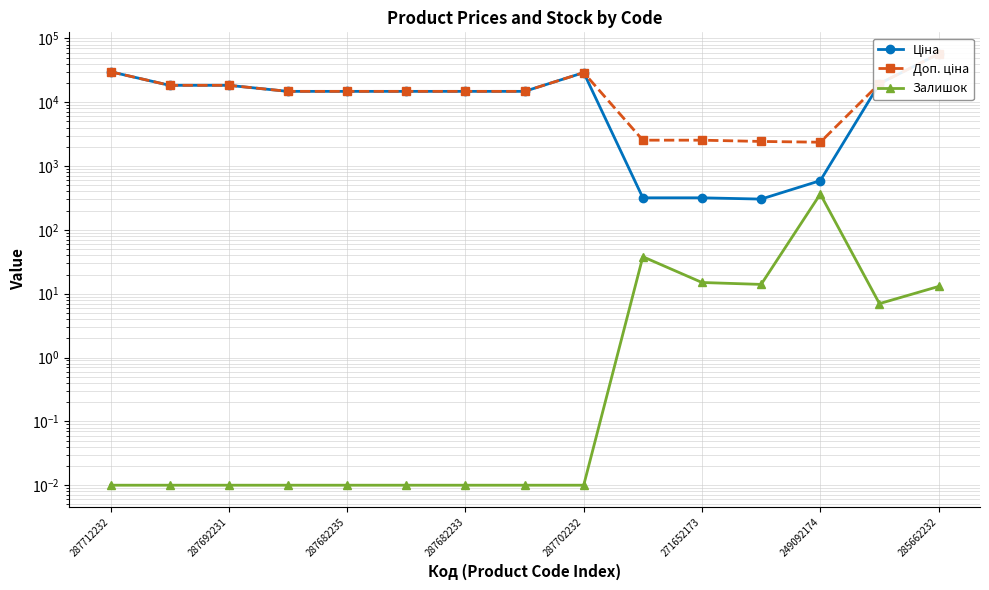

Between 287682233 and 287712232, which is larger?

287712232